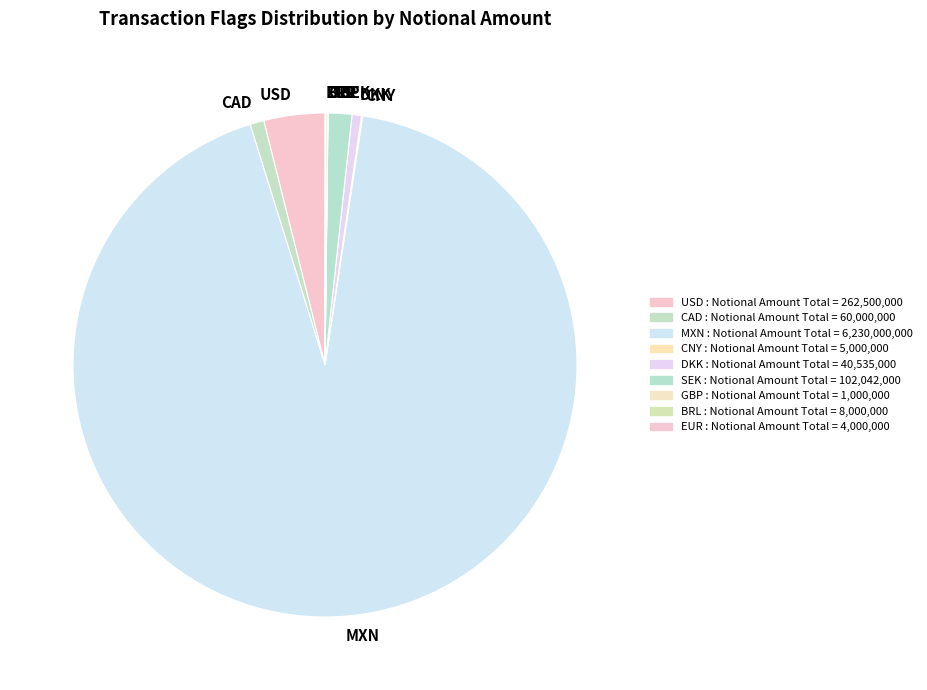

Combined, do MXN and USD account for over 50%?

Yes